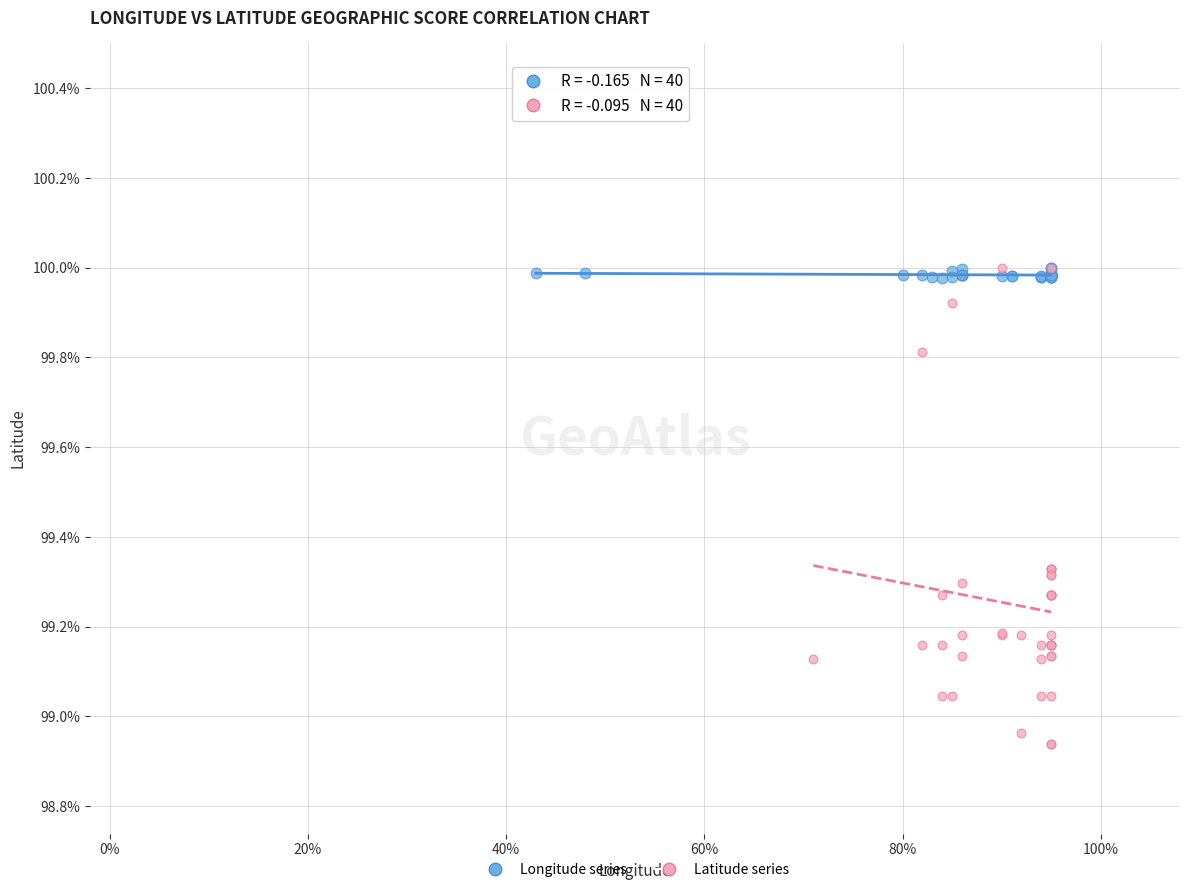

Which series reaches the minimum Y coordinate?

Latitude series